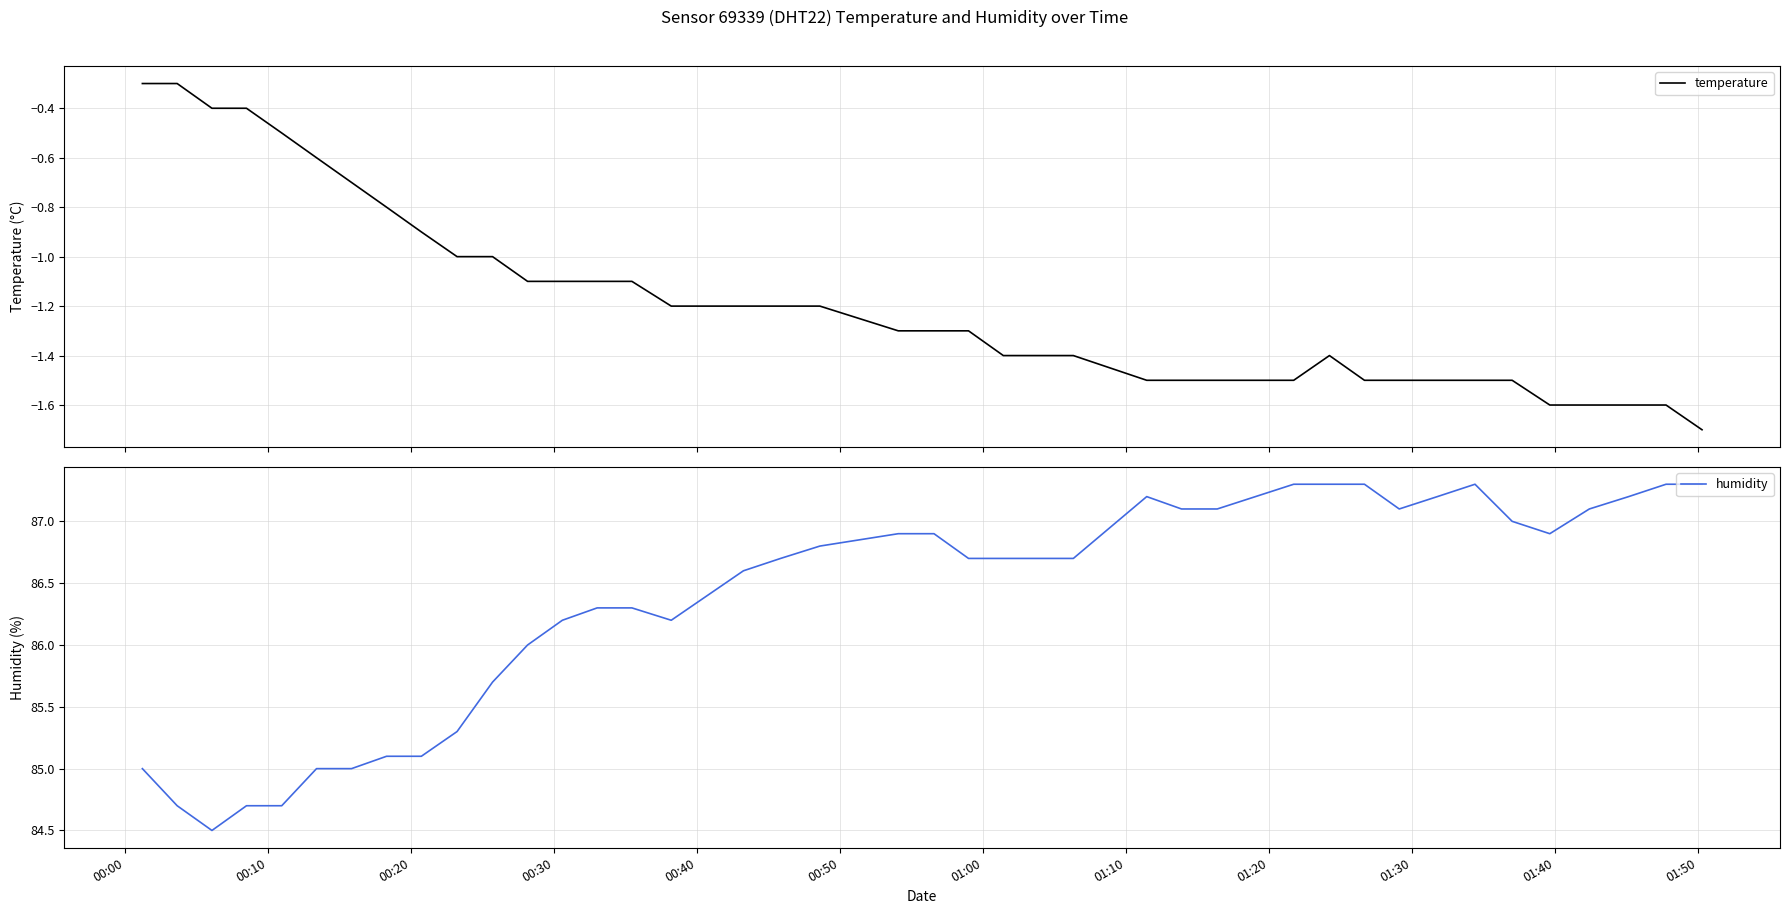

True or false: temperature has more than 0 points higher than both neighbors.

True